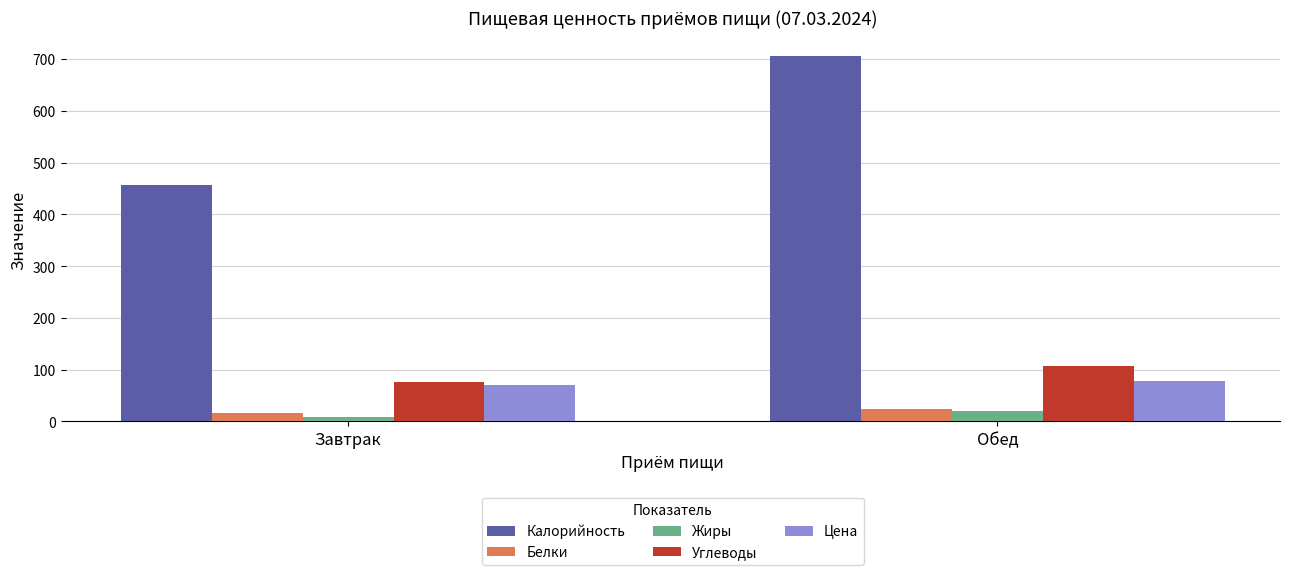

Reading left to right, list all the values displayed in this chart.

Калорийность: 455.9	705.9
Белки: 15.6	24.0
Жиры: 9.6	19.9
Углеводы: 76.9	107.8
Цена: 69.6	78.0